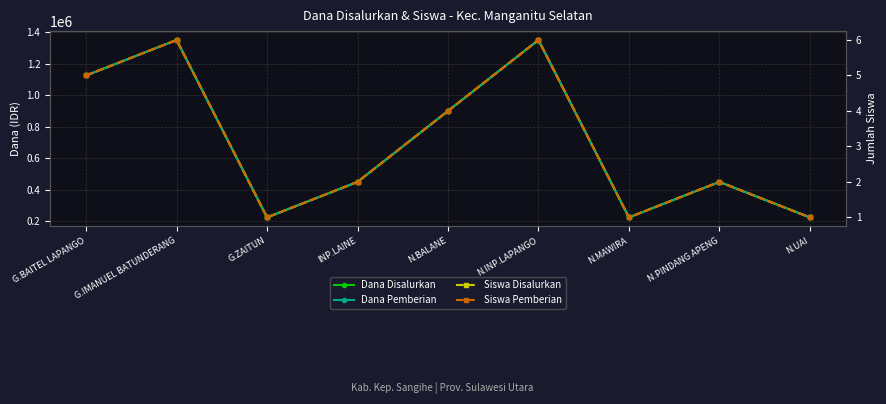

Reading left to right, what are all the values shown in this chart?

Dana Disalurkan: 1125000	1350000	225000	450000	900000	1350000	225000	450000	225000
Dana Pemberian: 1125000	1350000	225000	450000	900000	1350000	225000	450000	225000
Siswa Disalurkan: 5	6	1	2	4	6	1	2	1
Siswa Pemberian: 5	6	1	2	4	6	1	2	1